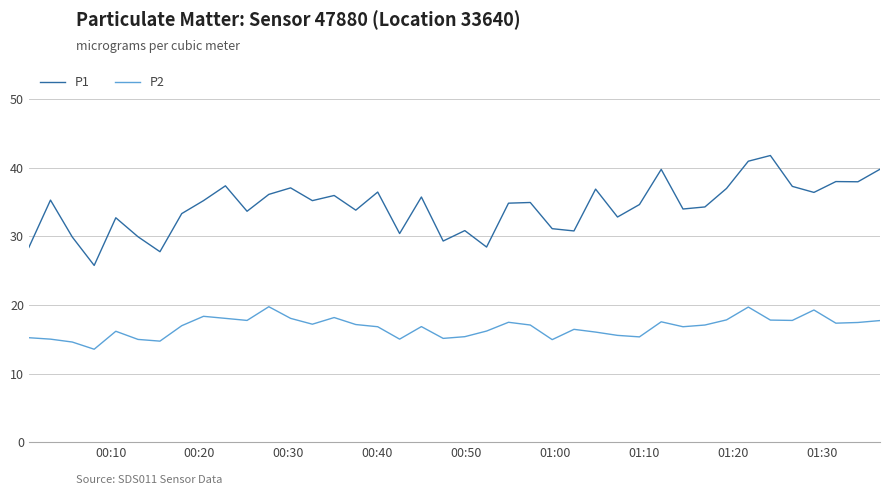

What is the difference between the maximum and minimum values in the P1 series?

16.0